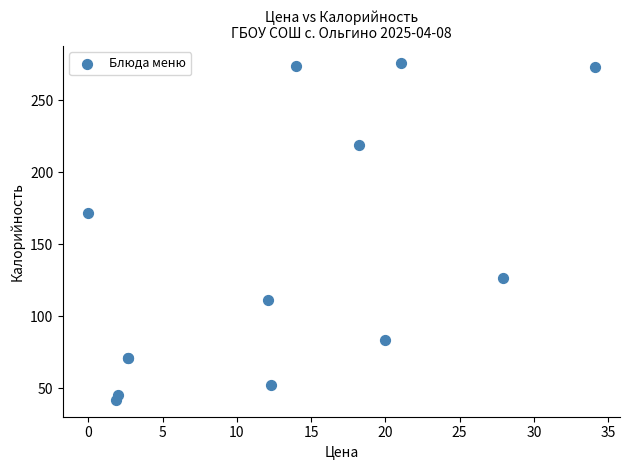

What Y value in the scatter plot is closest to 159?

171.7